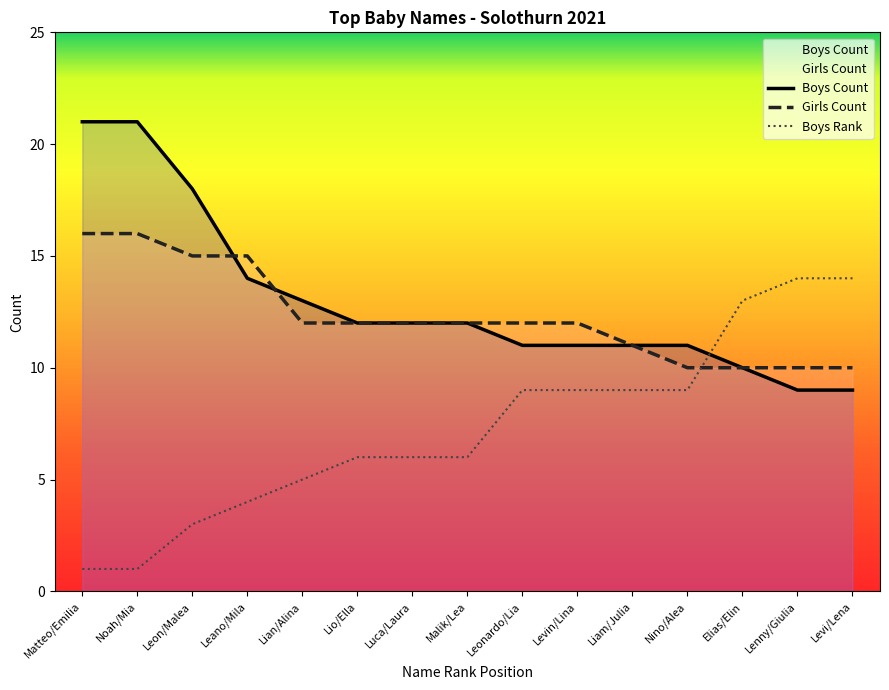

List the labels in order of Boys Rank value, largest first.

Lenny/Giulia, Levi/Lena, Elias/Elin, Leonardo/Lia, Levin/Lina, Liam/Julia, Nino/Alea, Lio/Ella, Luca/Laura, Malik/Lea, Lian/Alina, Leano/Mila, Leon/Malea, Matteo/Emilia, Noah/Mia